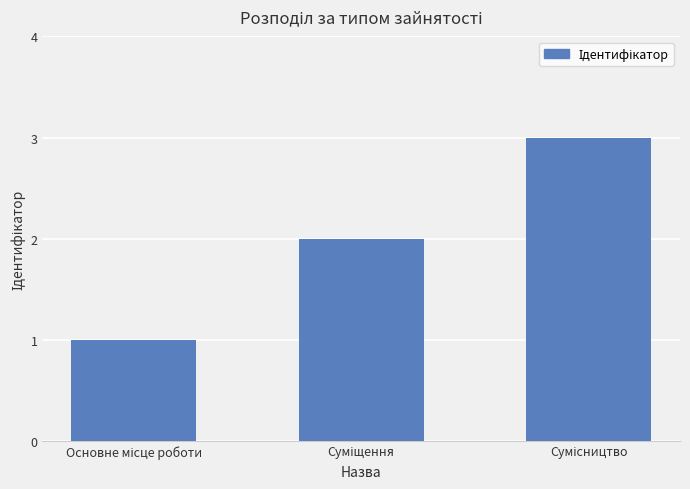

What is the value of the 3rd bar from the left?

3